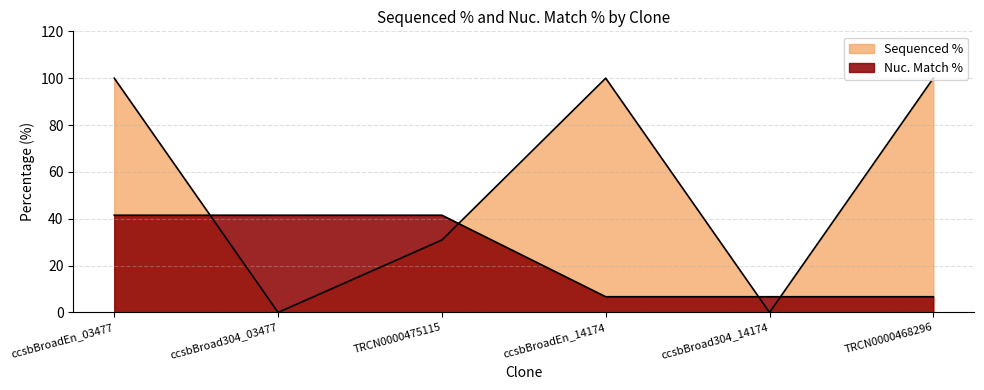

Which series ends up on top after the final intersection of Sequenced % and Nuc. Match %?

Sequenced %